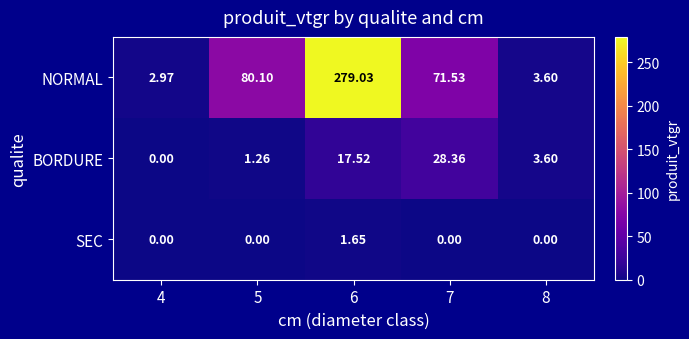

Rank the series at 7 from highest to lowest value.

NORMAL, BORDURE, SEC